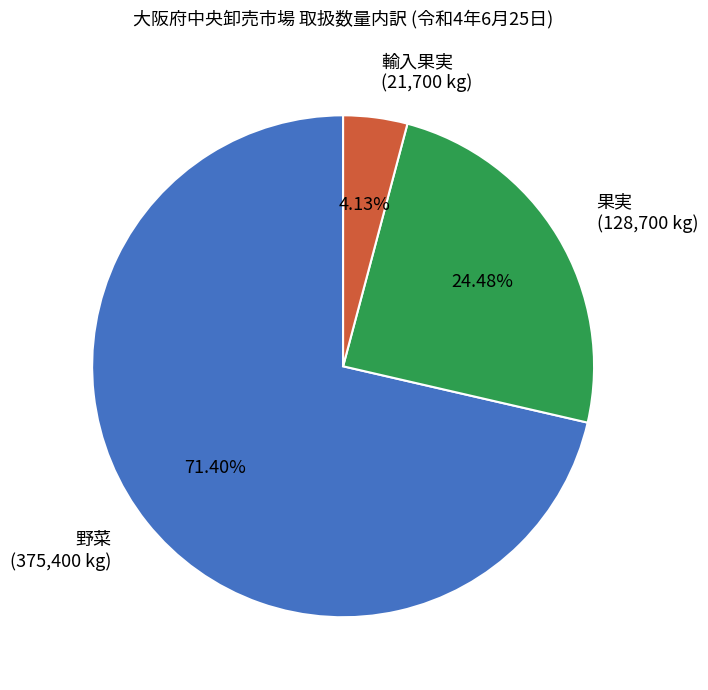

To the nearest percent, what is the difference between the largest and smallest slice percentages?

67%